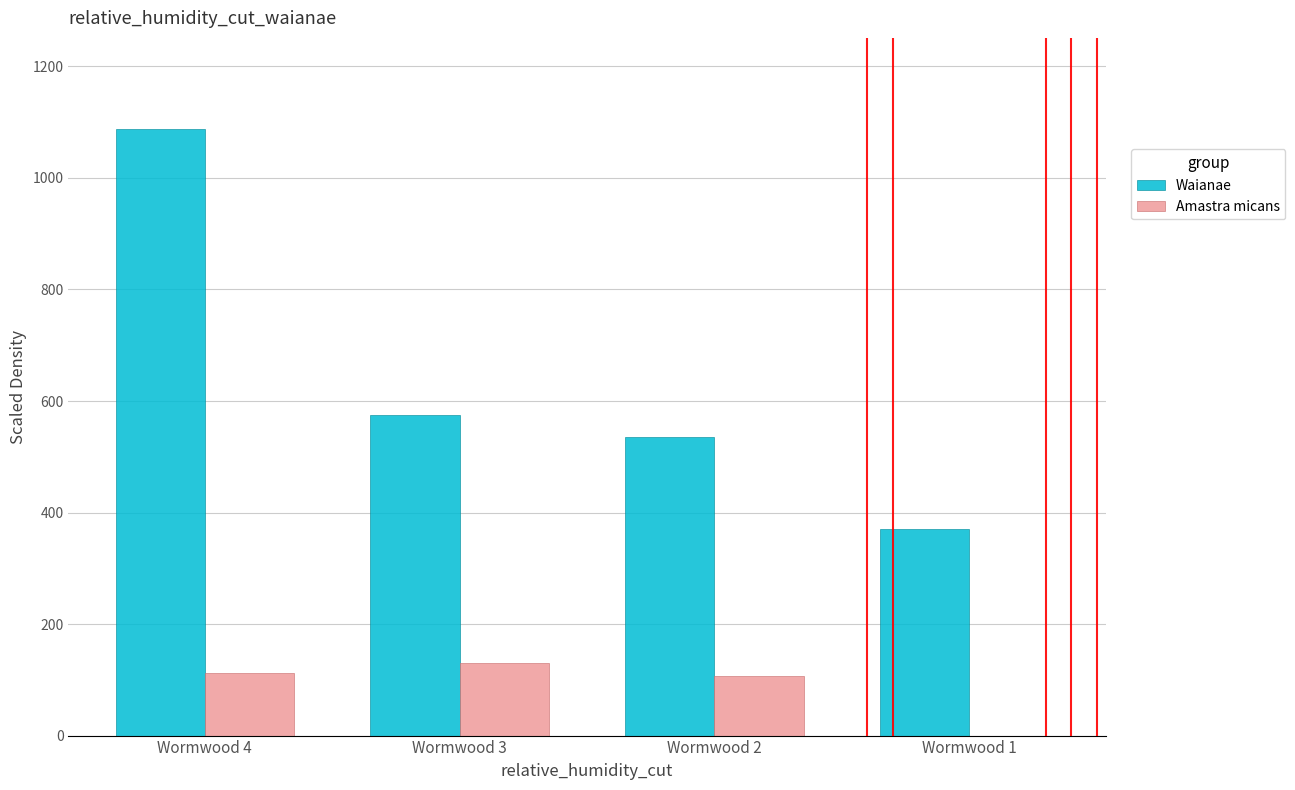

How many positive values does the Amastra micans series have?

3